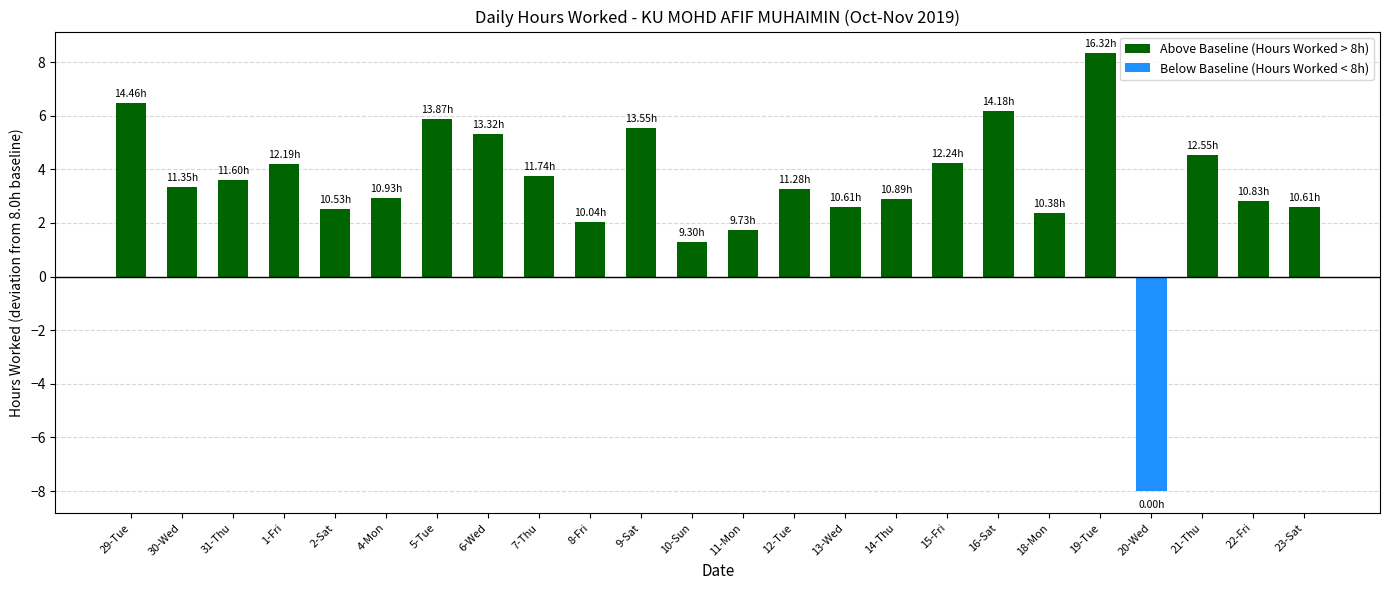

How many bars are there in total?

24